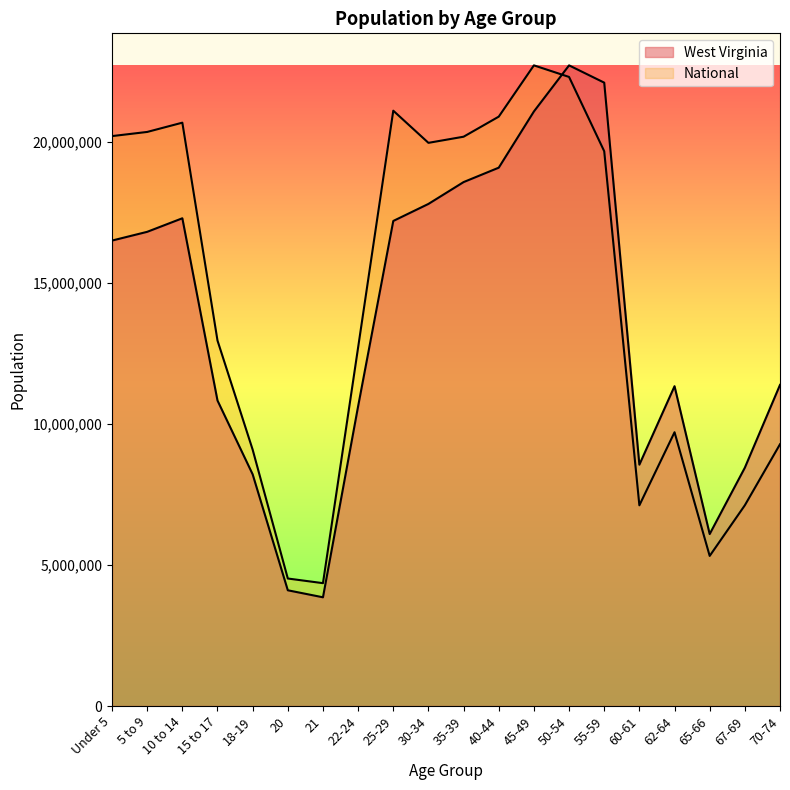

Reading right to left, list all the values displayed in this chart.

West Virginia: 70-74=11382199.3	67-69=8447389.1	65-66=6095545.7	62-64=11336062.9	60-61=8554406.4	55-59=22095976.5	50-54=22708591.0	45-49=21074318.2	40-44=19082052.9	35-39=18571223.7	30-34=17797211.3	25-29=17193158.2	22-24=10626578.0	21=3853414.8	20=4102011.9	18-19=8211792.6	15 to 17=10828087.6	10 to 14=17288443.3	5 to 9=16808213.1	Under 5=16498100.8
National: 70-74=9278166.0	67-69=7115361.0	65-66=5319902.0	62-64=9704197.0	60-61=7113727.0	55-59=19664805.0	50-54=22298125.0	45-49=22708591.0	40-44=20890964.0	35-39=20179642.0	30-34=19962099.0	25-29=21101849.0	22-24=12712576.0	21=4354294.0	20=4519129.0	18-19=9086089.0	15 to 17=12954254.0	10 to 14=20677194.0	5 to 9=20348657.0	Under 5=20201362.0